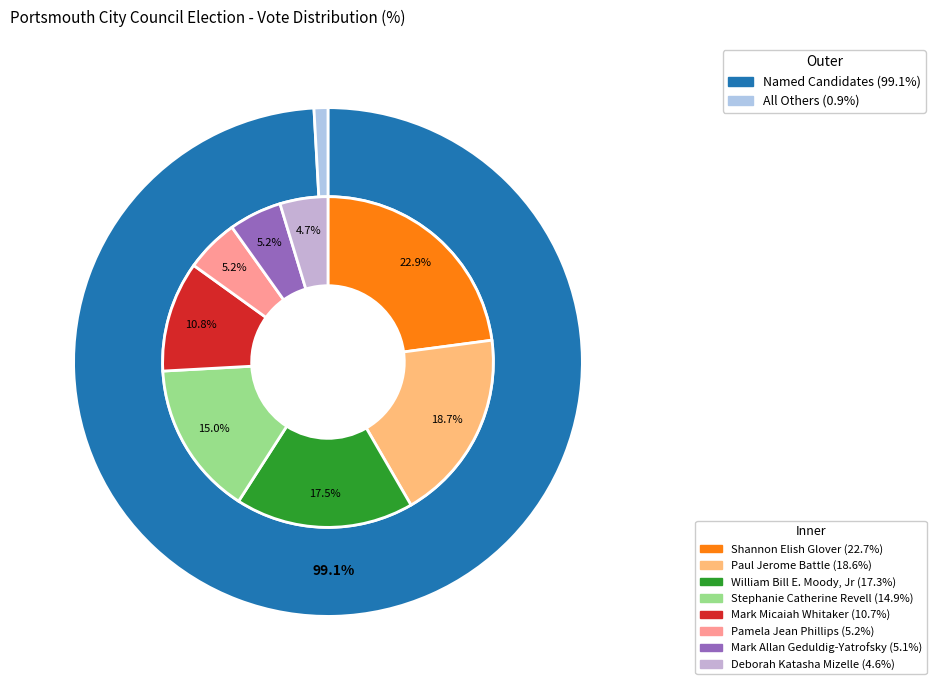

What portion of the pie excludes Shannon Elish Glover?

77.3%